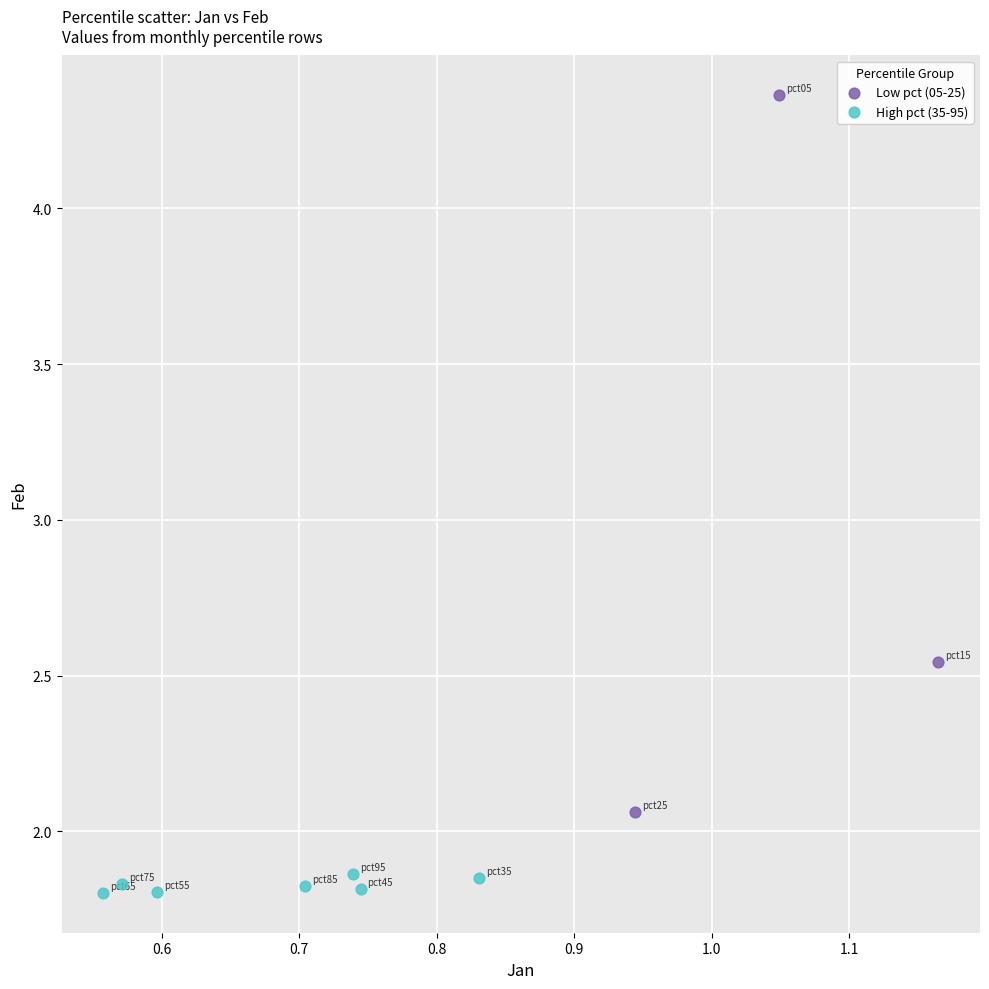

Which series has the largest Y range (max minus min)?

Low pct (05-25)